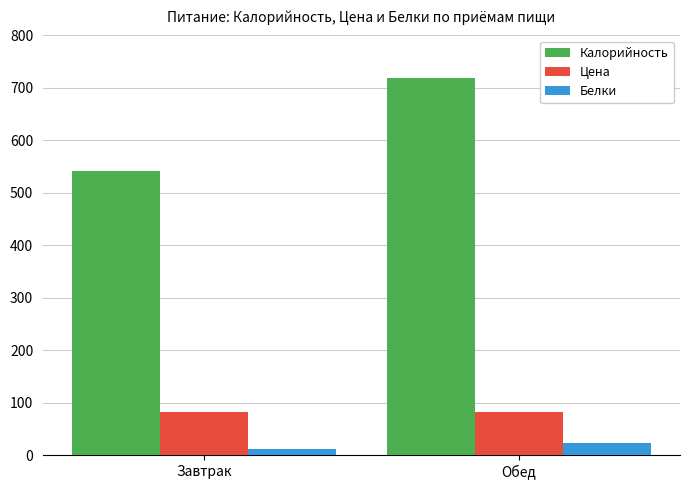

Is it true that Цена equals 83.0 at Завтрак?

True